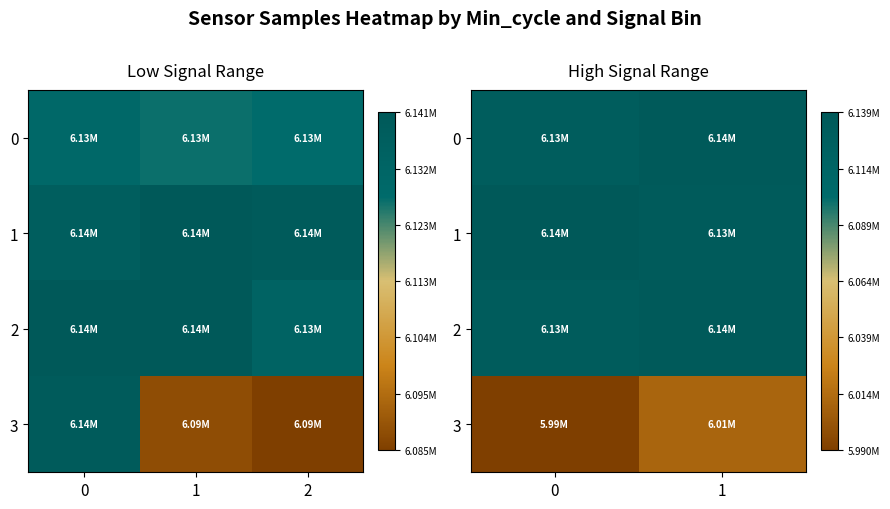

How many data points in row_2 are less than 6135236?

1